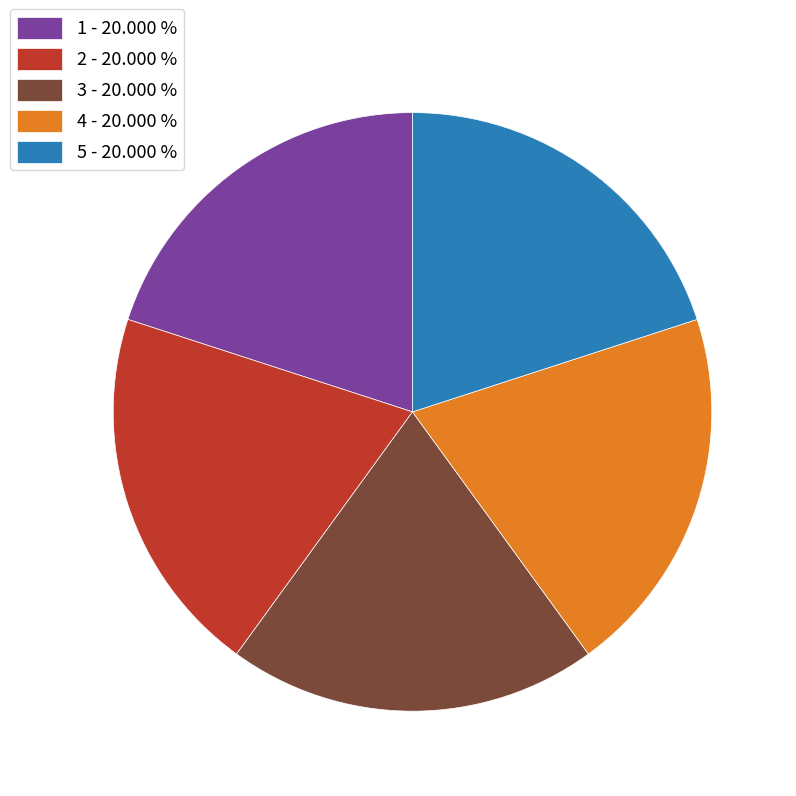

Does any single category account for the majority?

No